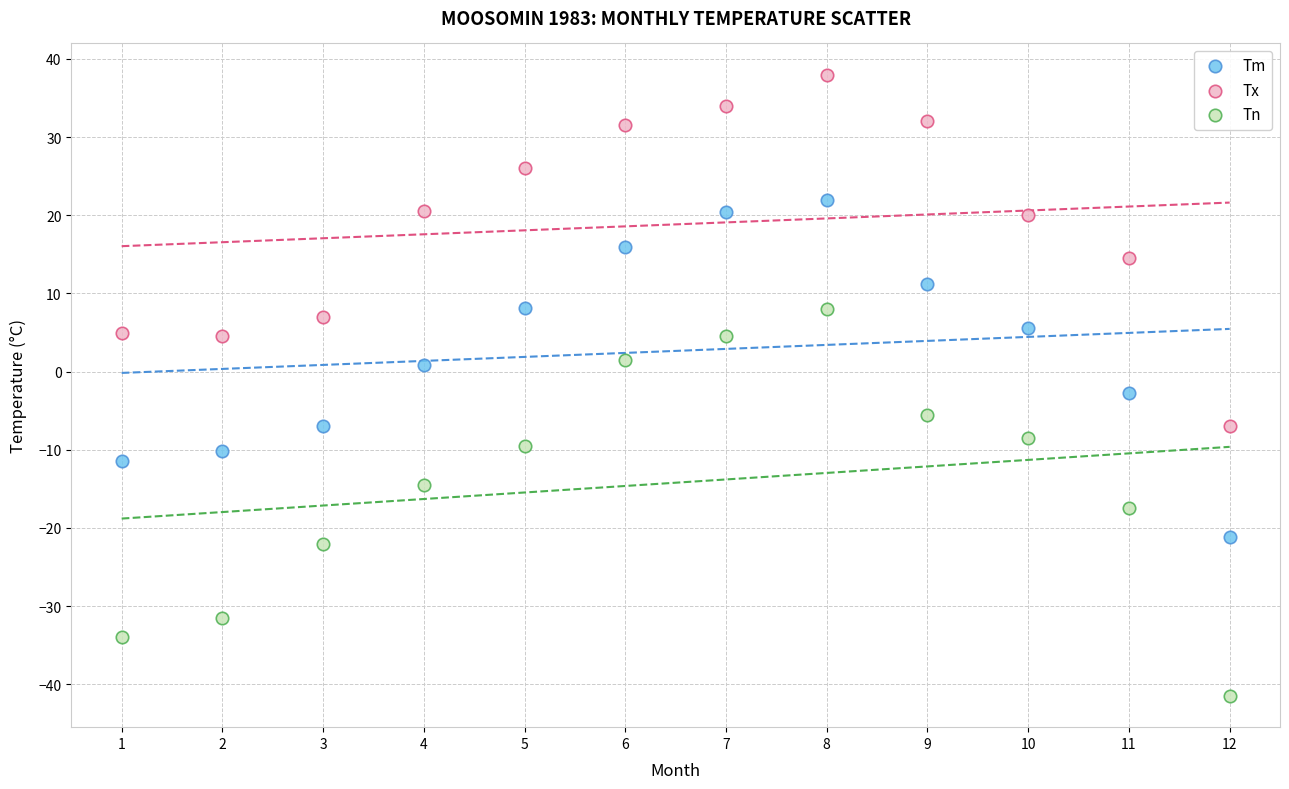

Which series reaches the maximum Y coordinate?

Tx